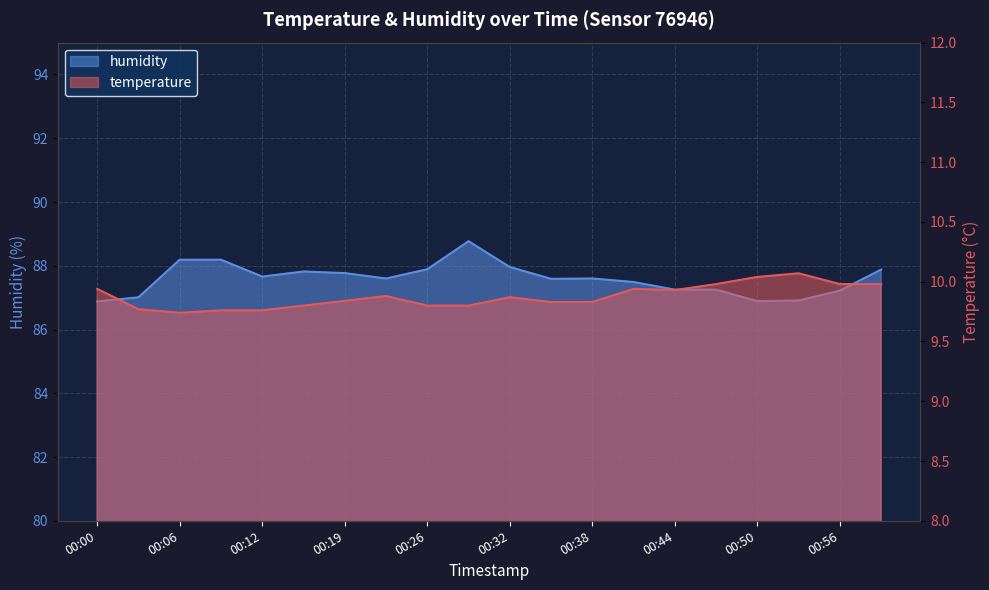

At 00:32, list the series in order from smallest to largest.

temperature, humidity